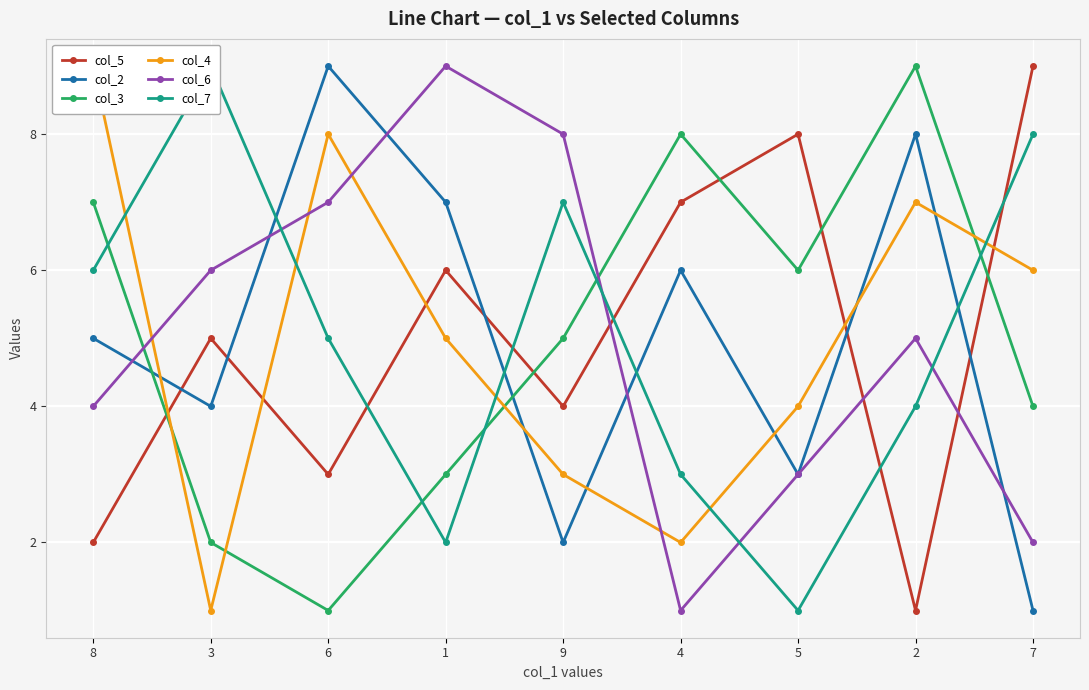

At which category does col_2 reach its first local valley?

3